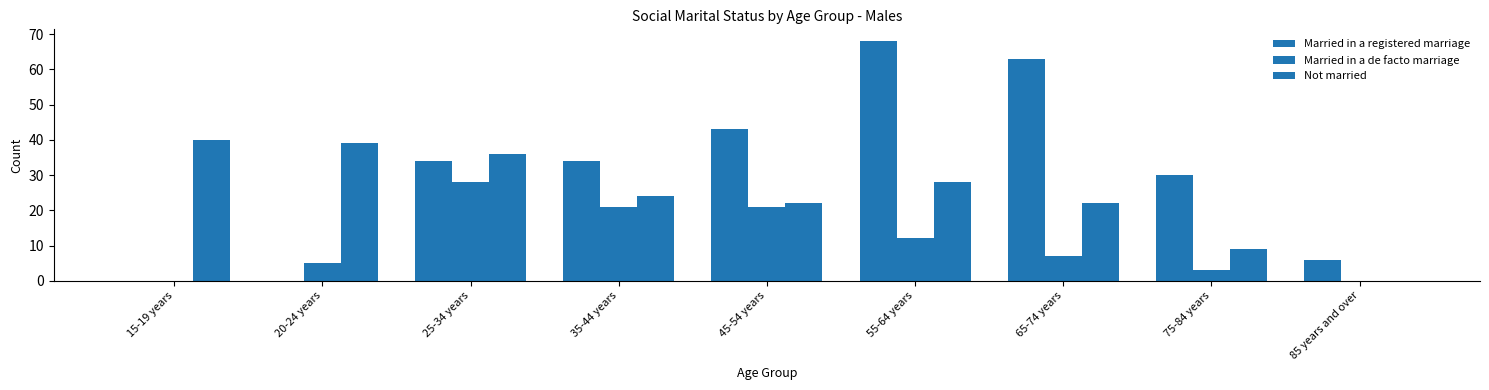

What is the label of the 8th bar from the left?

75-84 years